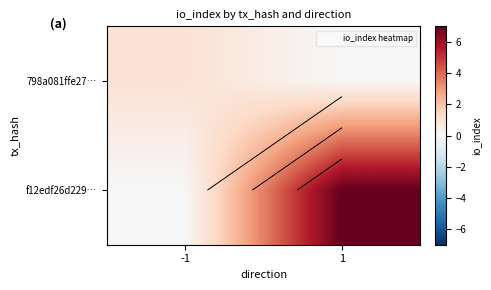

Which label corresponds to the smallest value in the chart?

1